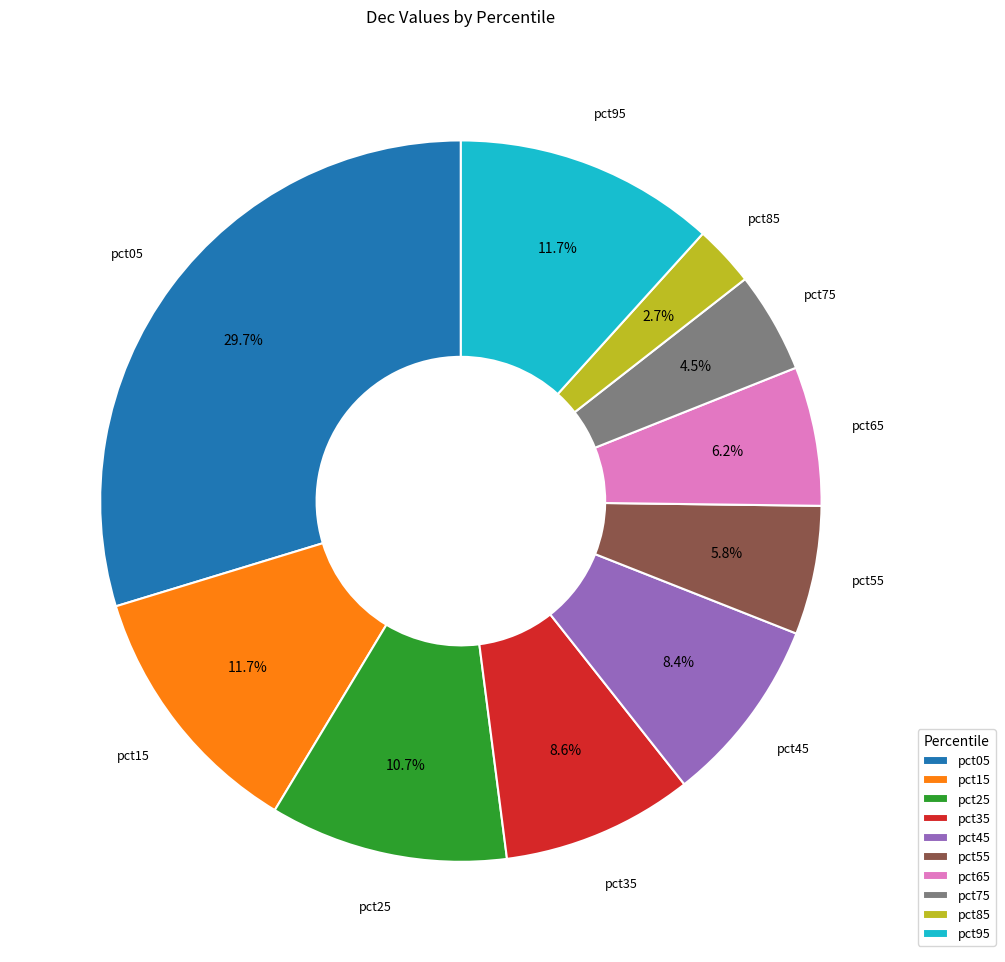

What portion of the pie excludes pct75?

95.5%